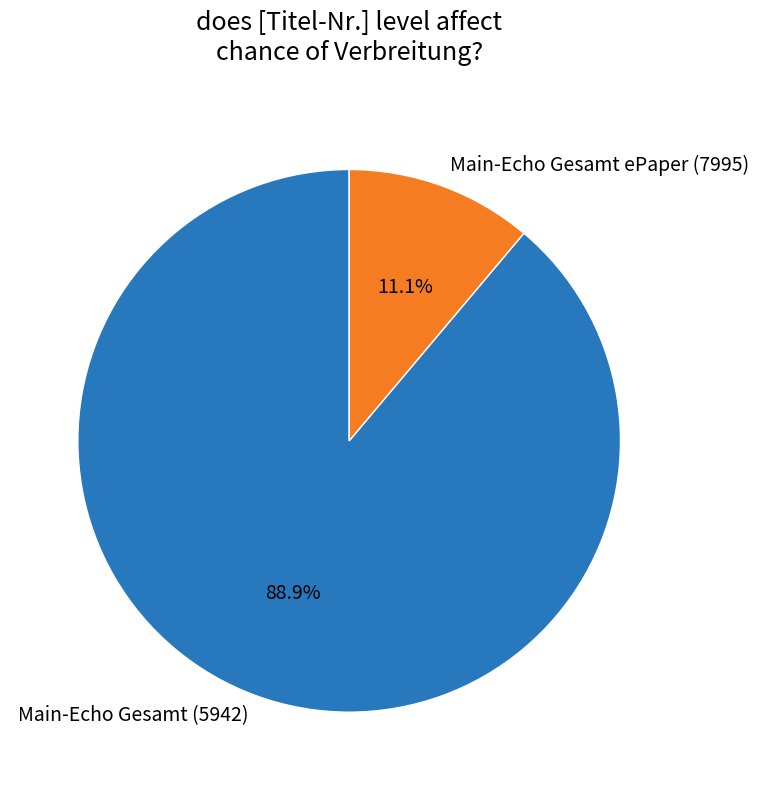

Between Main-Echo Gesamt ePaper (7995) and Main-Echo Gesamt (5942), which is larger?

Main-Echo Gesamt (5942)